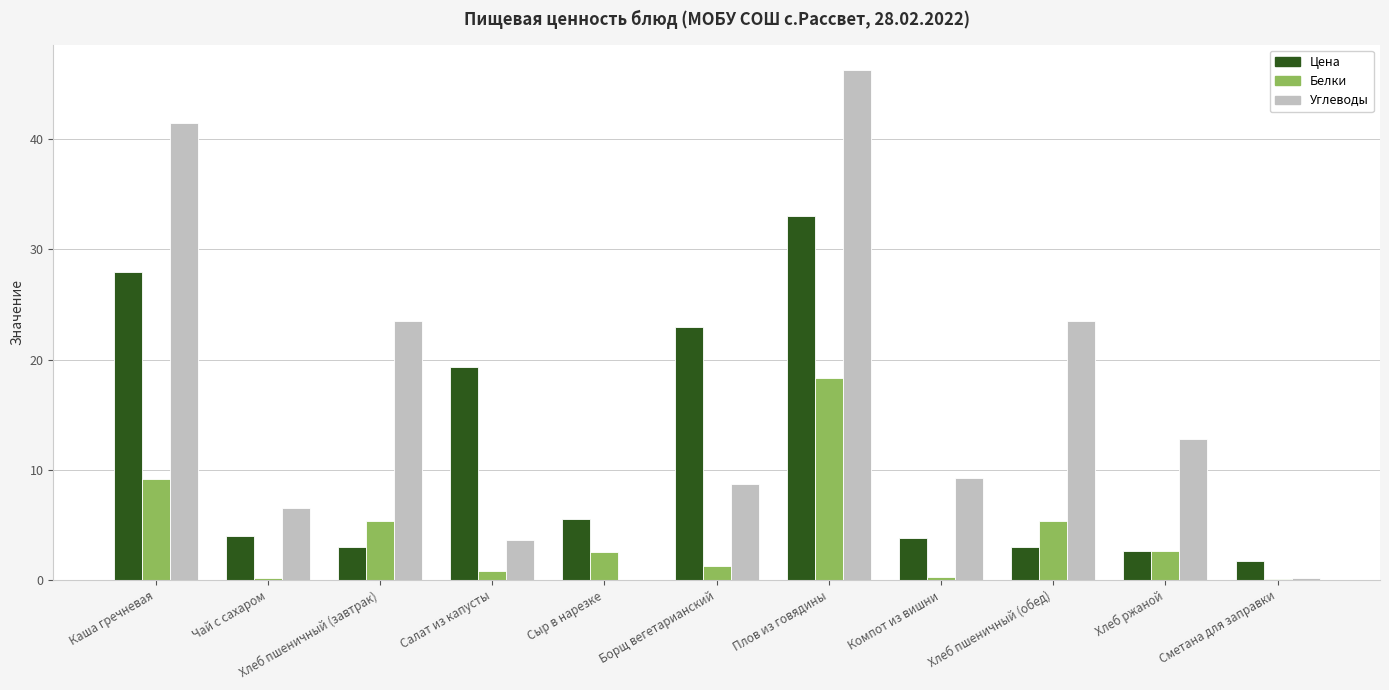

Which category has the highest value in the Цена series?

Плов из говядины